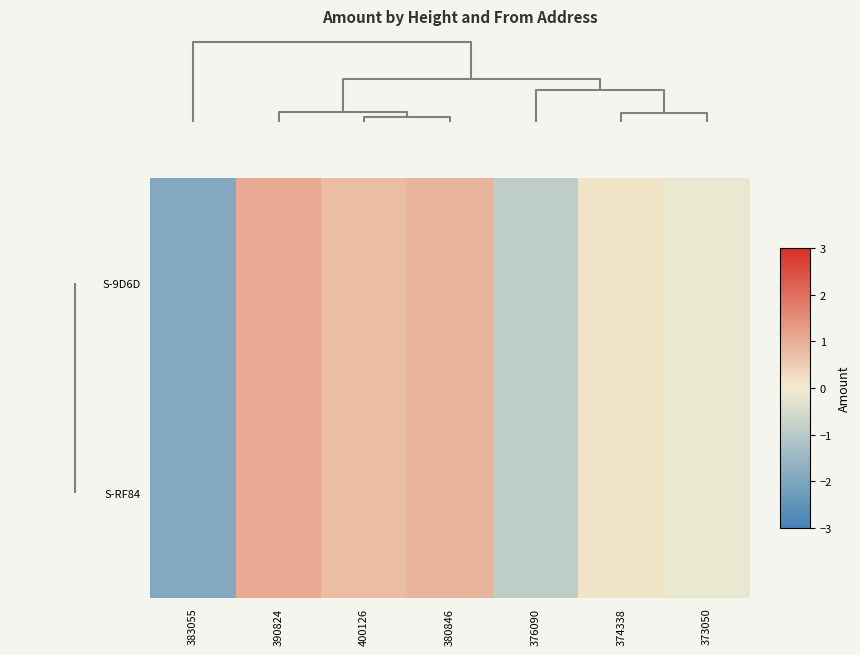

Which series changed the most between 383055 and 380846?

S-9D6D